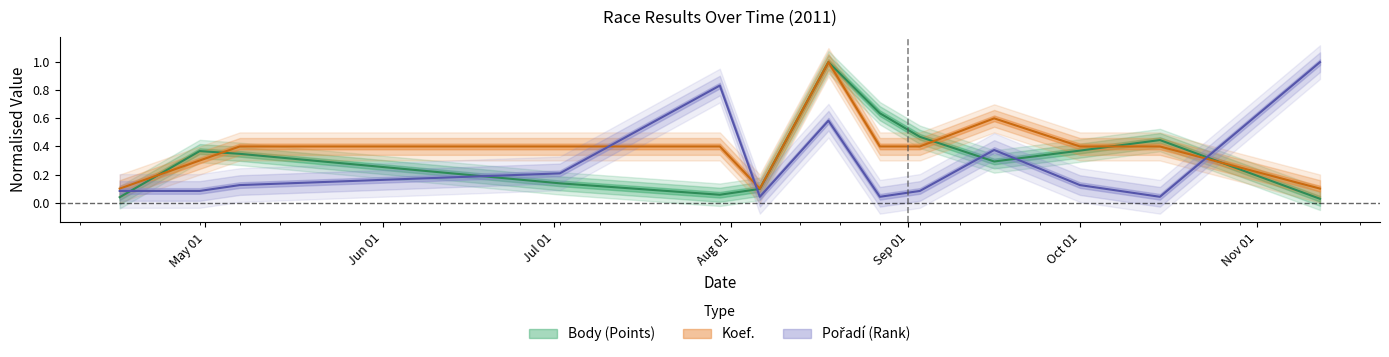

What is the label of the 1st point from the right?

2011-11-12